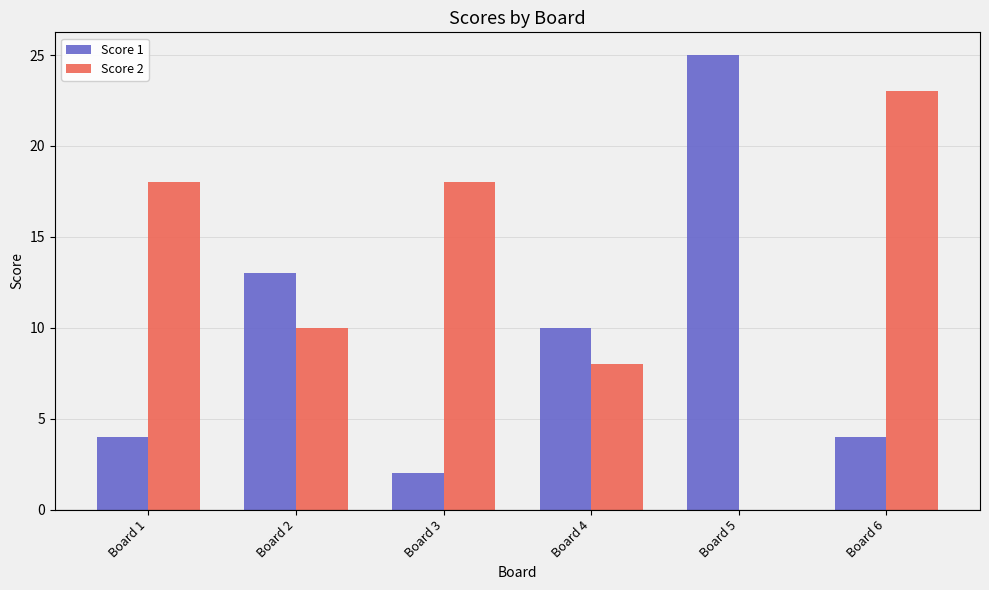

What is the sum of all Score 1 values?

58